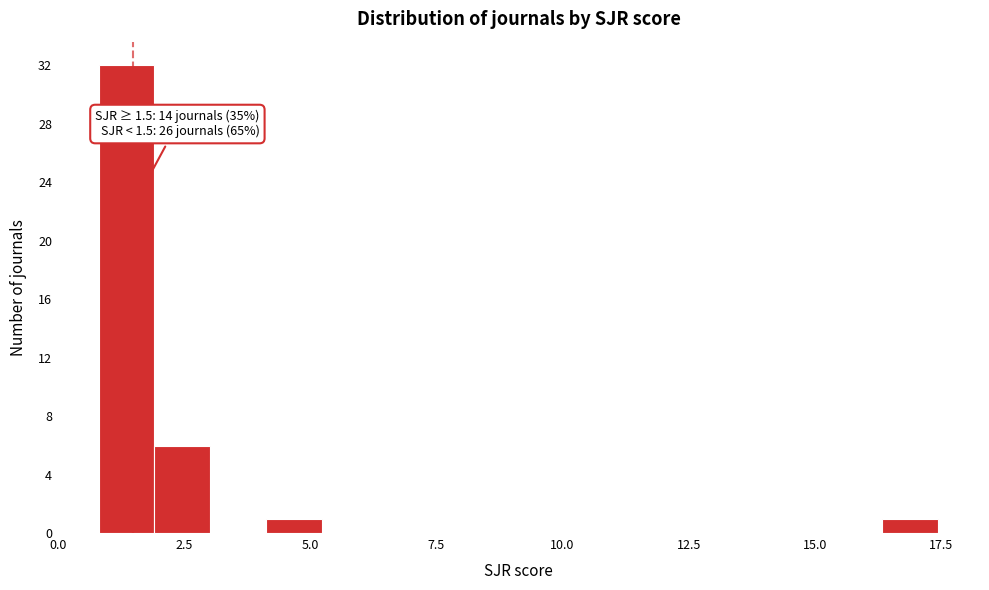

Read against the x-axis, roughly where is the centre of the tallest bar?

1.5